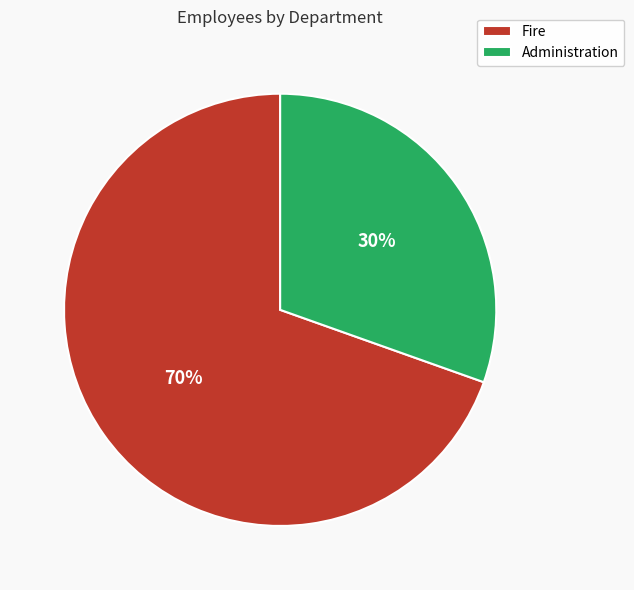

Do Fire and Administration together represent more than half of the pie?

Yes